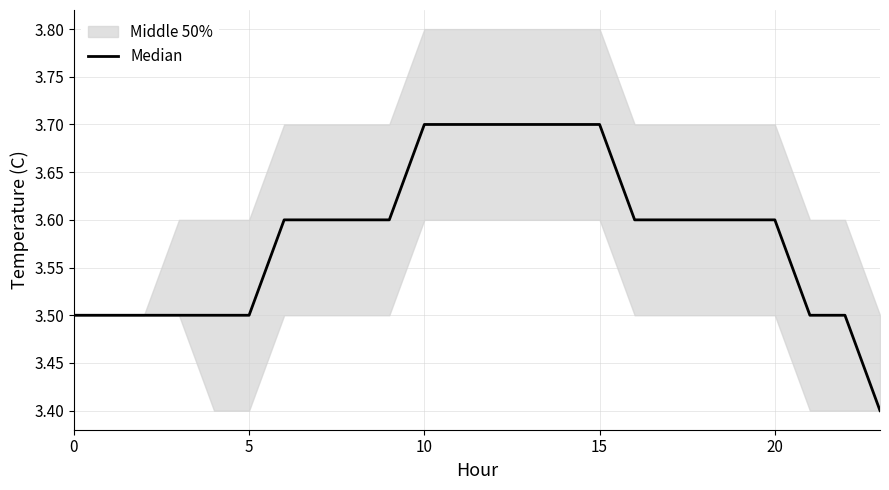

Does the chart display data point markers on the line(s)?

No